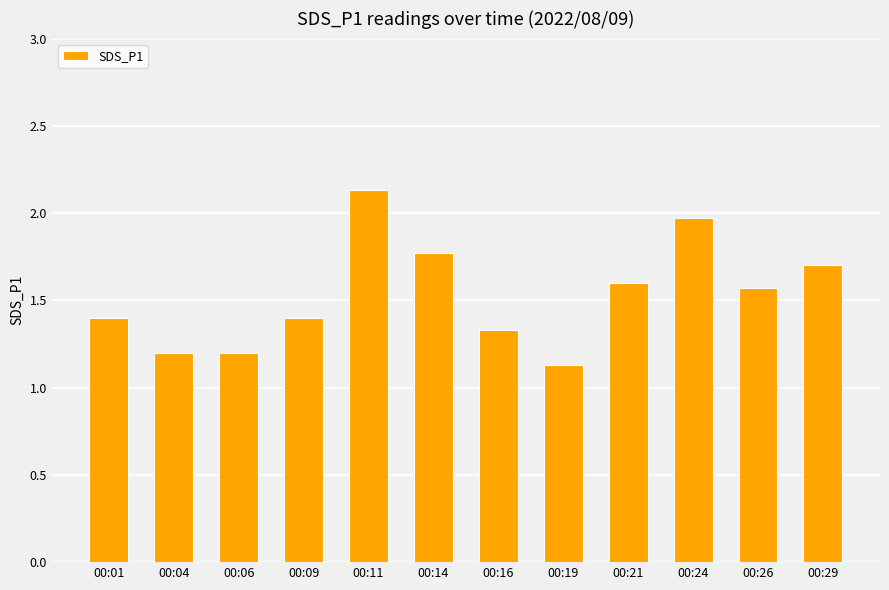

What is the sum of all values?

18.4